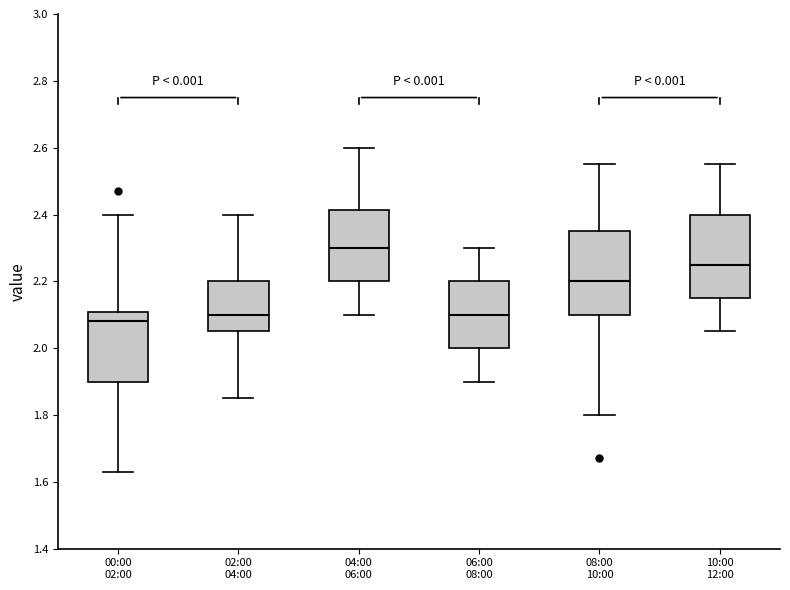

Reading left to right, read every box against the y-axis: the position of its median line, the range the box covers, and the ends of its whiskers. The values are not printed on the chart, so give them approximately, as read against the axis.

00:00 02:00: median 2.08, box 1.90 to 2.10, whiskers 1.64 to 2.40
02:00 04:00: median 2.10, box 2.06 to 2.20, whiskers 1.86 to 2.40
04:00 06:00: median 2.30, box 2.20 to 2.42, whiskers 2.10 to 2.60
06:00 08:00: median 2.10, box 2.00 to 2.20, whiskers 1.90 to 2.30
08:00 10:00: median 2.20, box 2.10 to 2.36, whiskers 1.80 to 2.56
10:00 12:00: median 2.26, box 2.16 to 2.40, whiskers 2.06 to 2.56